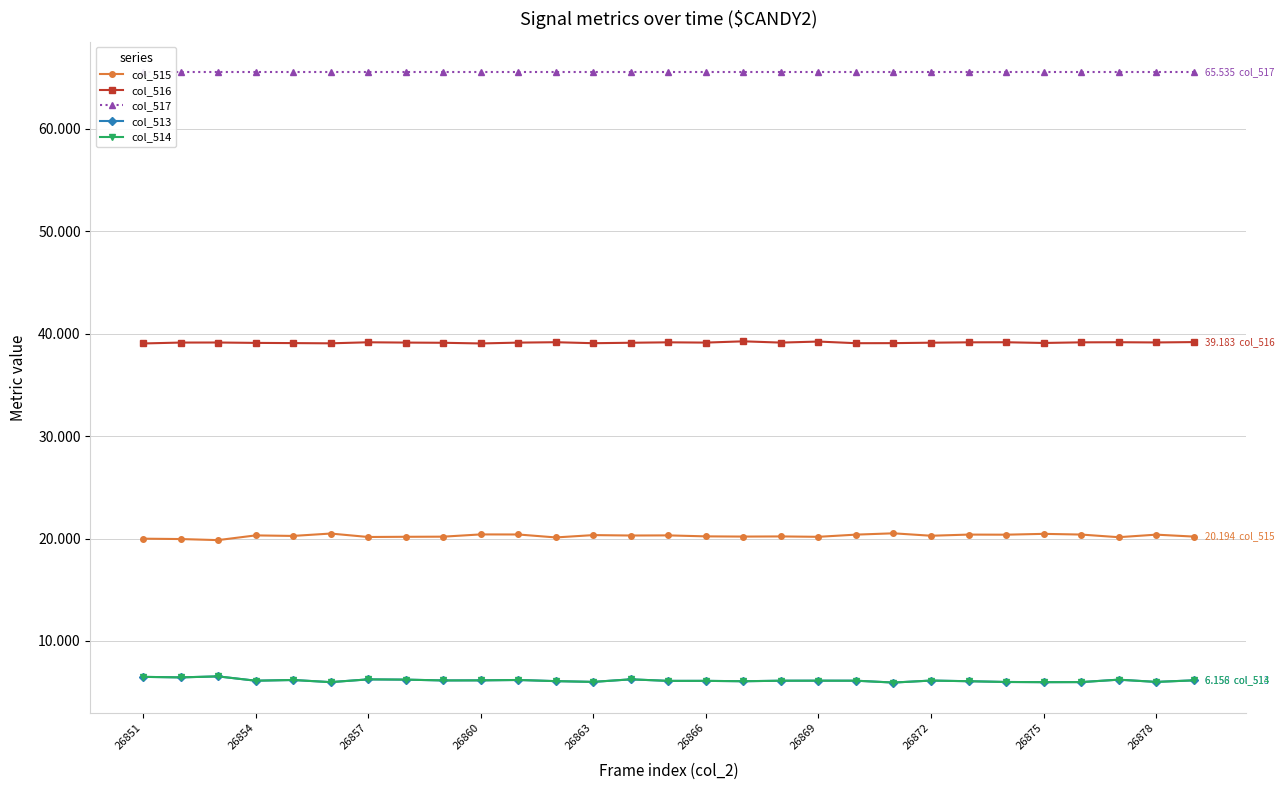

Reading right to left, transcribe all the data shown in this chart.

col_515: 20194	20382	20134	20391	20459	20378	20388	20275	20513	20384	20171	20208	20194	20215	20310	20297	20338	20110	20398	20405	20185	20173	20154	20490	20257	20309	19849	19953	19989
col_516: 39183	39148	39169	39158	39097	39167	39159	39124	39081	39074	39235	39133	39258	39133	39160	39118	39074	39170	39131	39050	39115	39135	39164	39062	39085	39104	39142	39136	39049
col_517: 65535	65535	65535	65535	65535	65535	65535	65535	65535	65535	65535	65535	65535	65535	65535	65535	65535	65535	65535	65535	65535	65535	65535	65535	65535	65535	65535	65535	65535
col_513: 6158	6005	6224	5986	5979	5998	6073	6136	5941	6123	6125	6121	6069	6107	6105	6255	6006	6080	6194	6156	6147	6227	6252	5983	6193	6122	6544	6446	6497
col_514: 6156	6004	6223	5985	5979	5998	6071	6135	5940	6122	6124	6121	6069	6107	6104	6255	6006	6080	6192	6155	6147	6227	6251	5982	6191	6122	6544	6445	6497